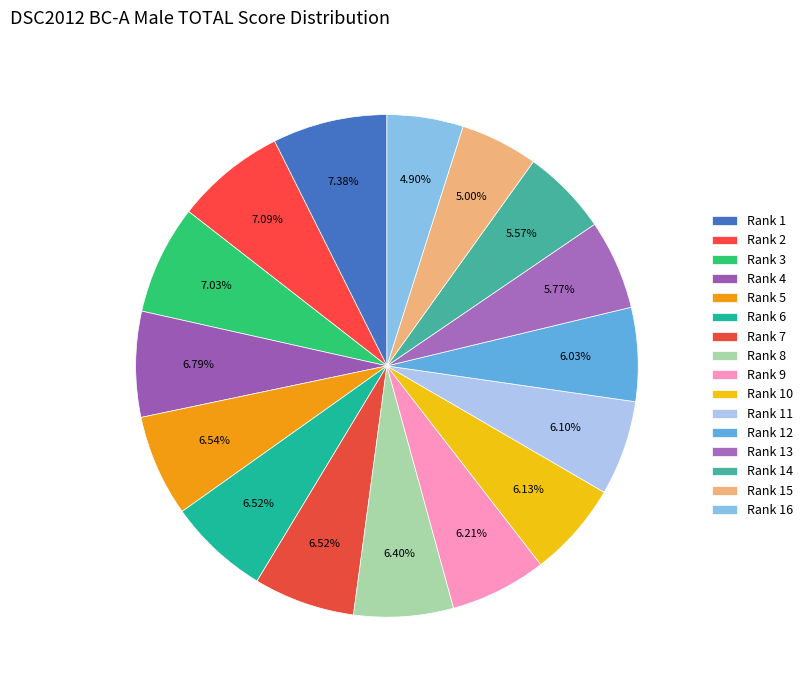

How many segments does this pie chart have?

16